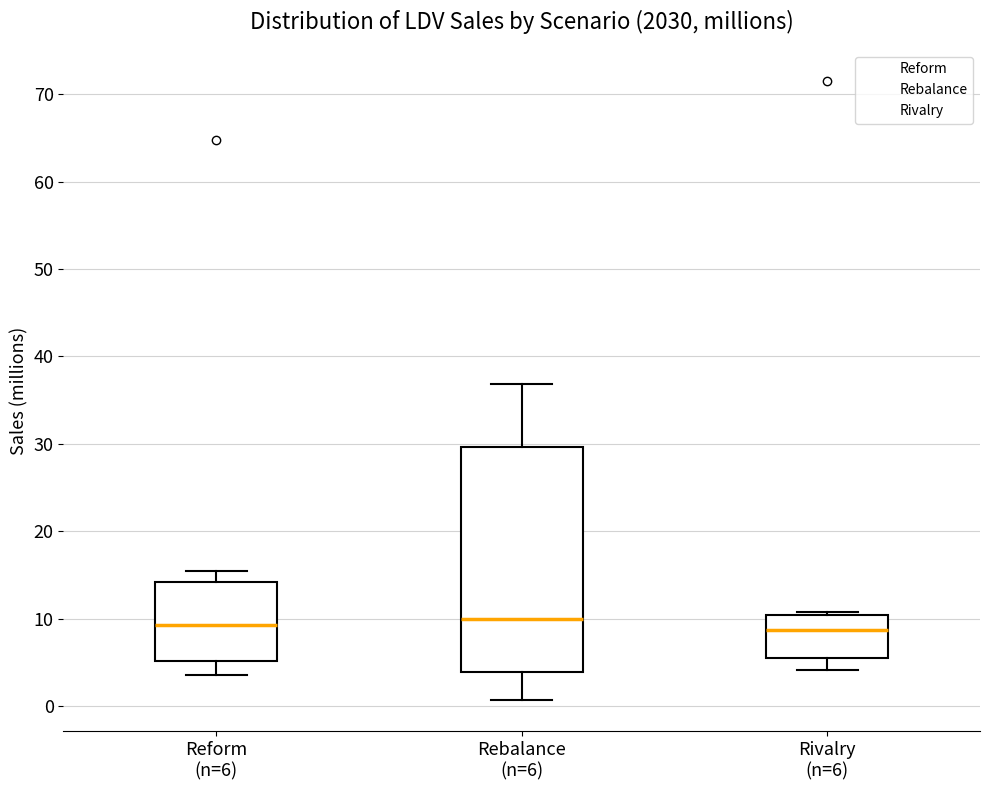

Where does the lower whisker of the box for Reform (n=6) end on the y-axis? The values are not printed on the chart, so give them approximately, as read against the axis.

4